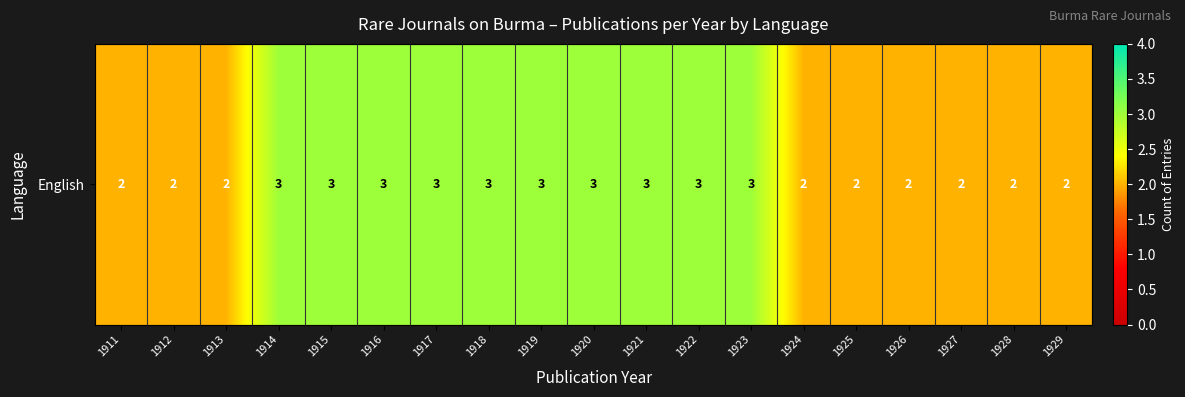

What is the smallest value displayed?

2